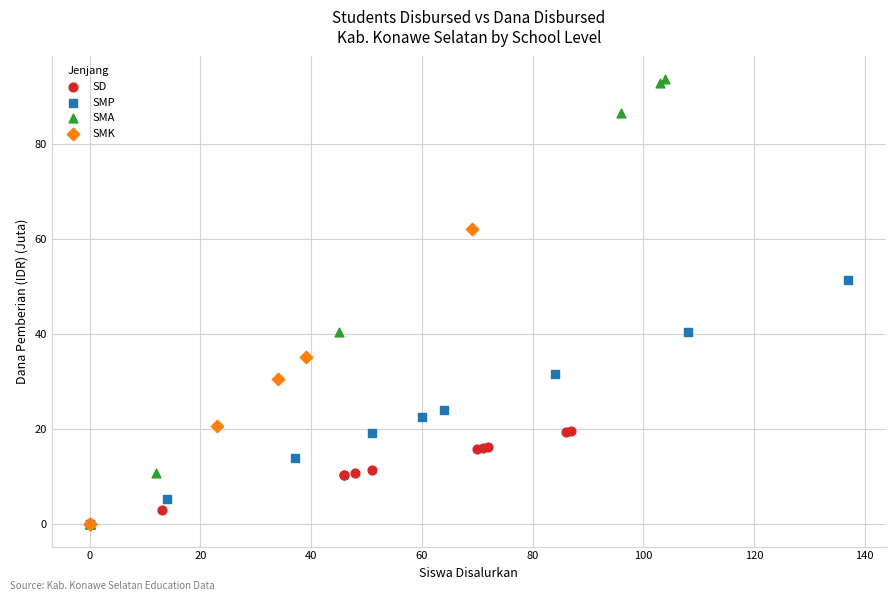

Which series has the widest spread of Y values?

SMA